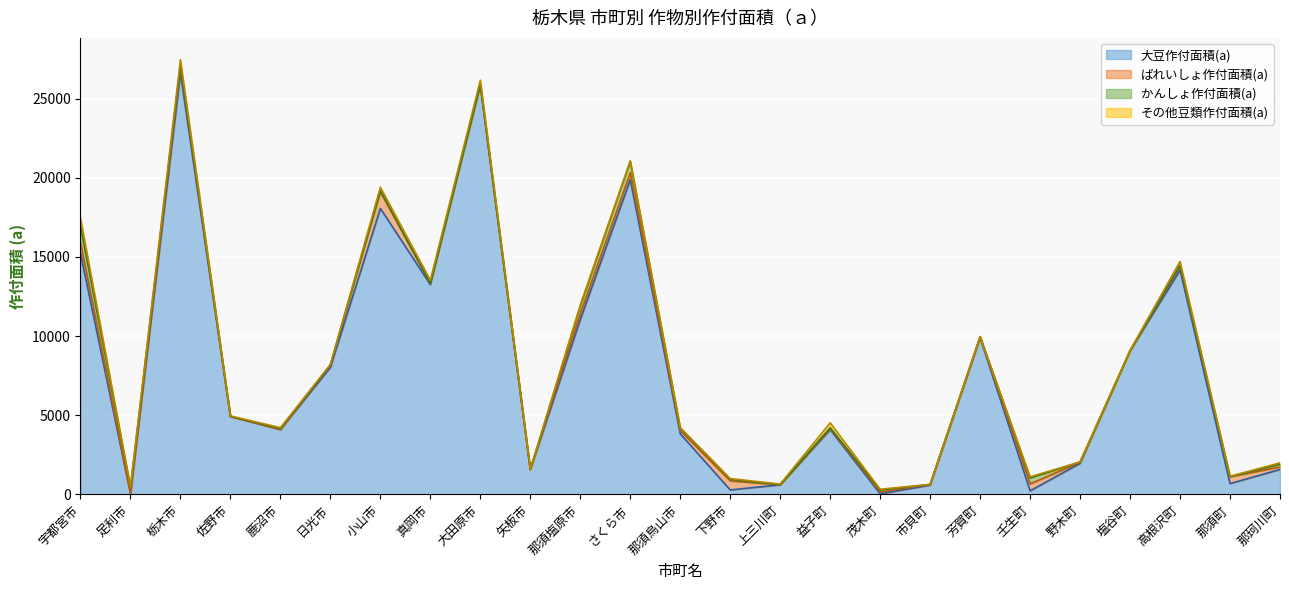

The value of 大豆作付面積(a) at 芳賀町 is 16905. True or false?

False